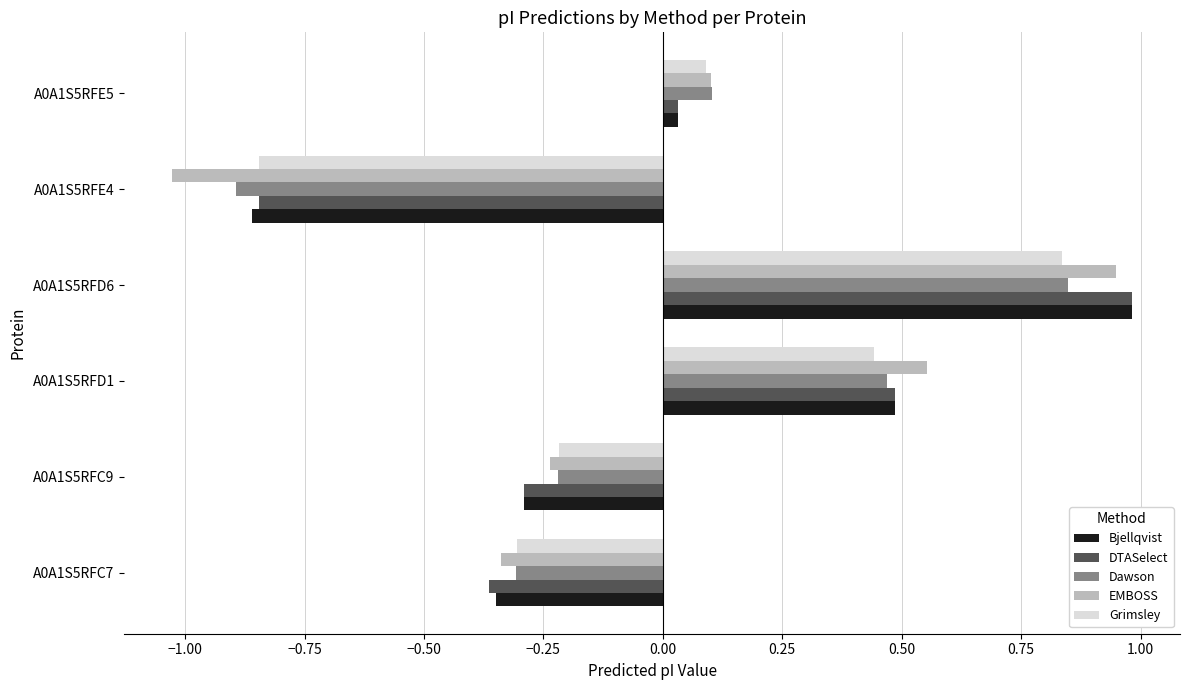

True or false: EMBOSS has a value of -0.2 at A0A1S5RFC7.

False